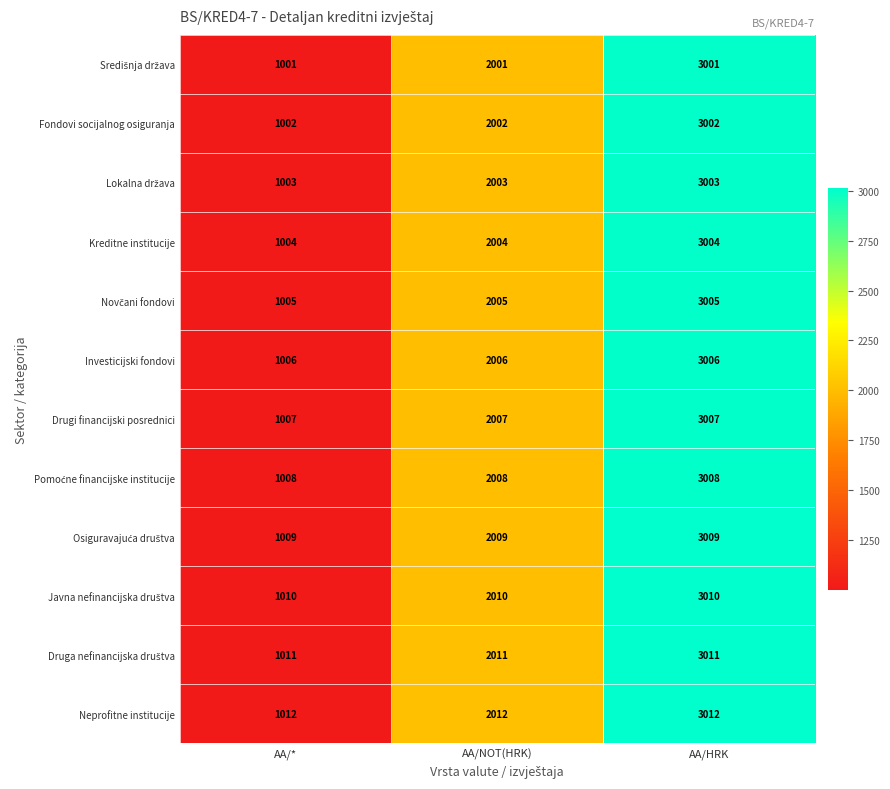

At which label is Investicijski fondovi closest to 2006?

AA/NOT(HRK)